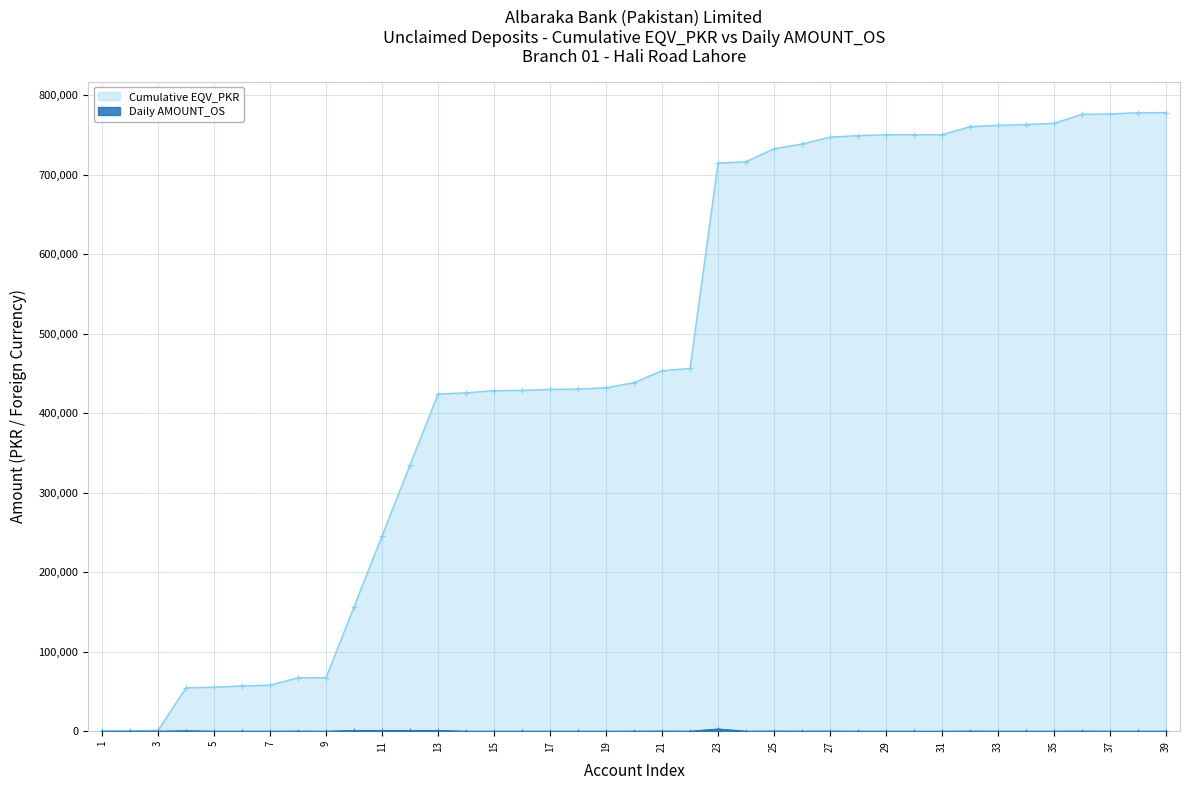

Rank the categories by value from highest to lowest.

23, 10, 11, 12, 13, 4, 25, 21, 36, 32, 8, 27, 20, 26, 15, 22, 24, 33, 14, 38, 35, 6, 28, 17, 34, 7, 19, 29, 37, 5, 18, 3, 2, 1, 16, 9, 39, 31, 30